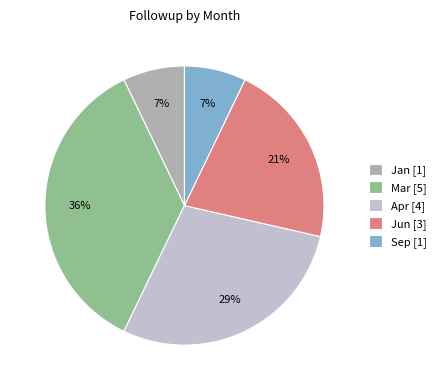

What is the largest slice in the pie chart?

Mar